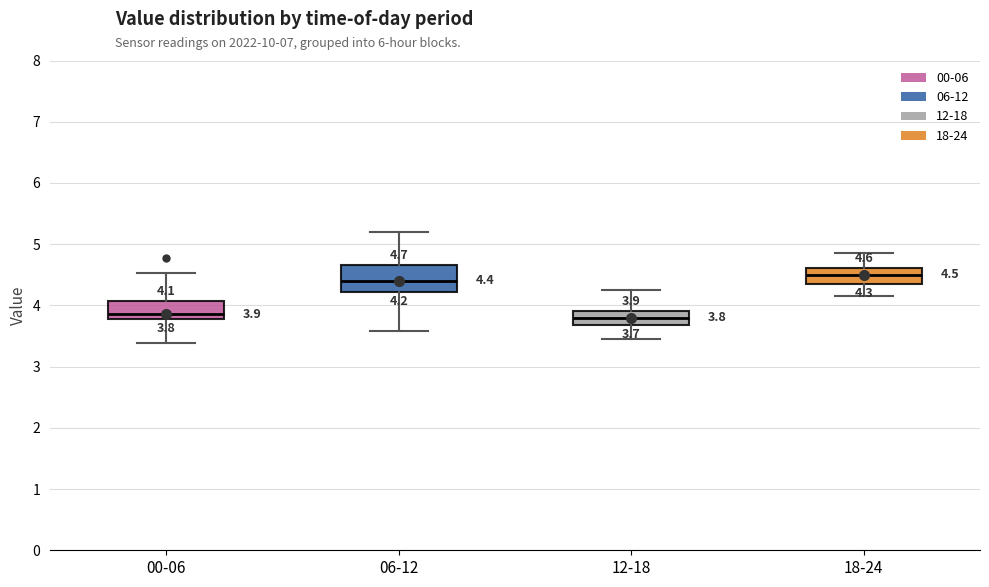

Which box is the tallest, from its lower edge to its upper edge?

06-12